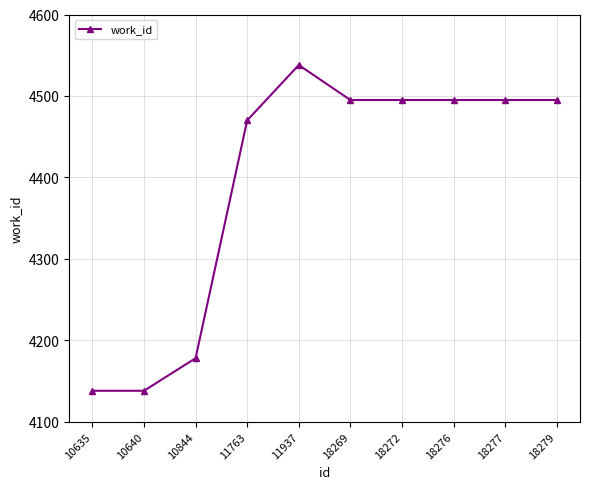

Does the chart have visible grid lines?

Yes